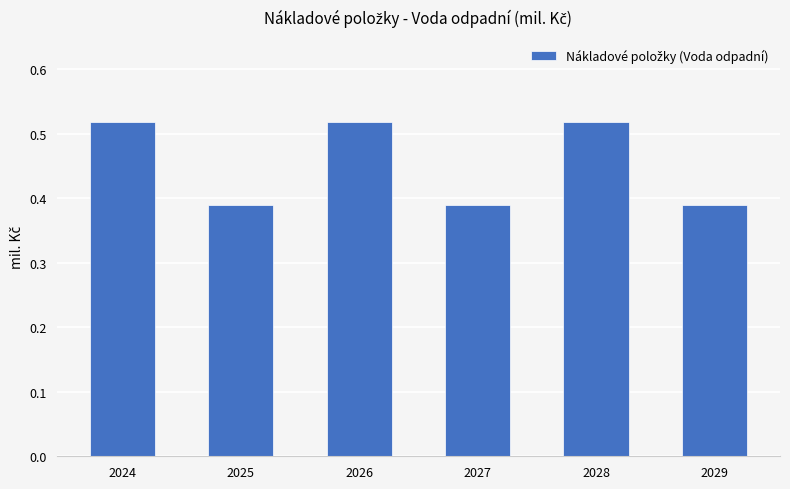

The value at 2027 is 0.2. True or false?

False